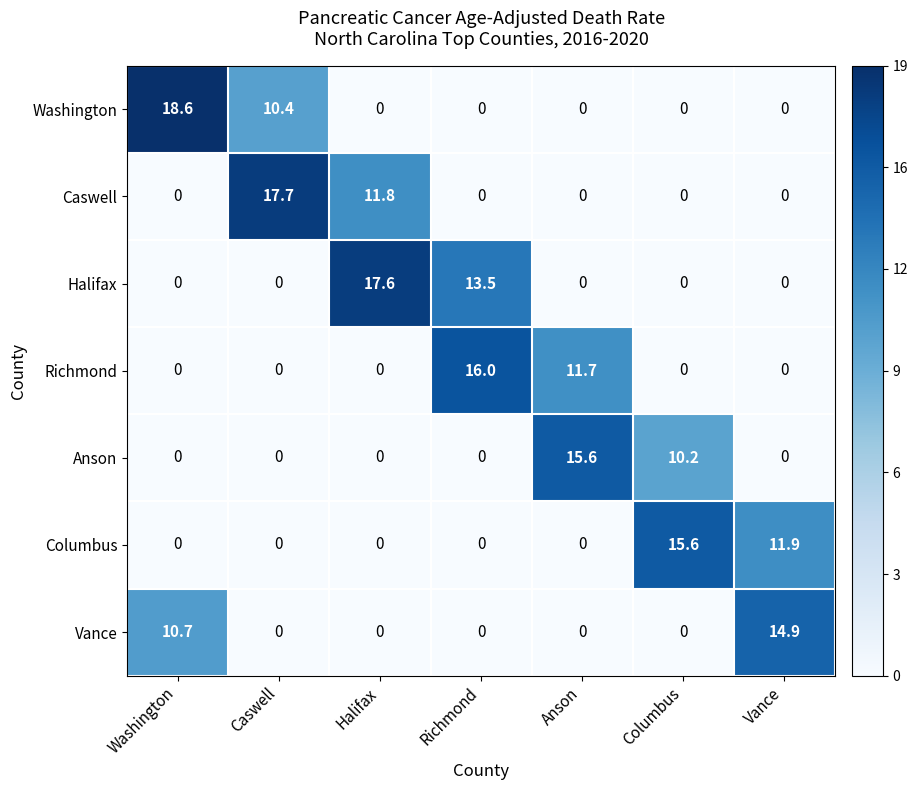

At which label does Vance reach its peak?

Vance